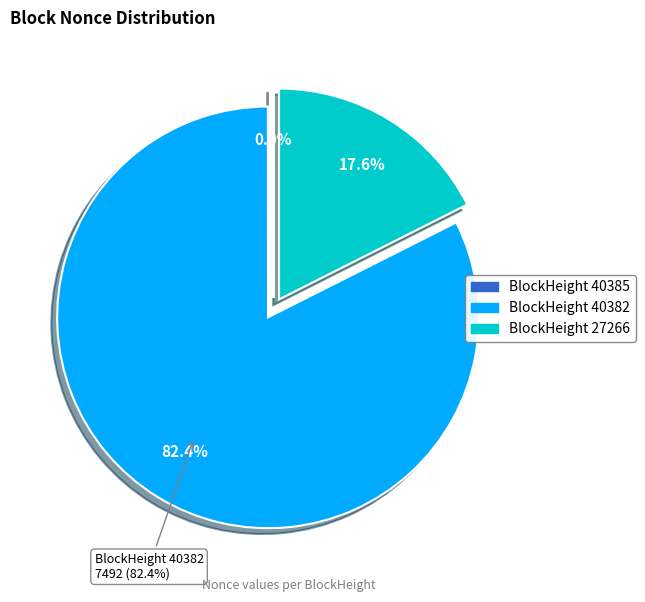

The 40382 slice represents 90% of the pie. True or false?

False